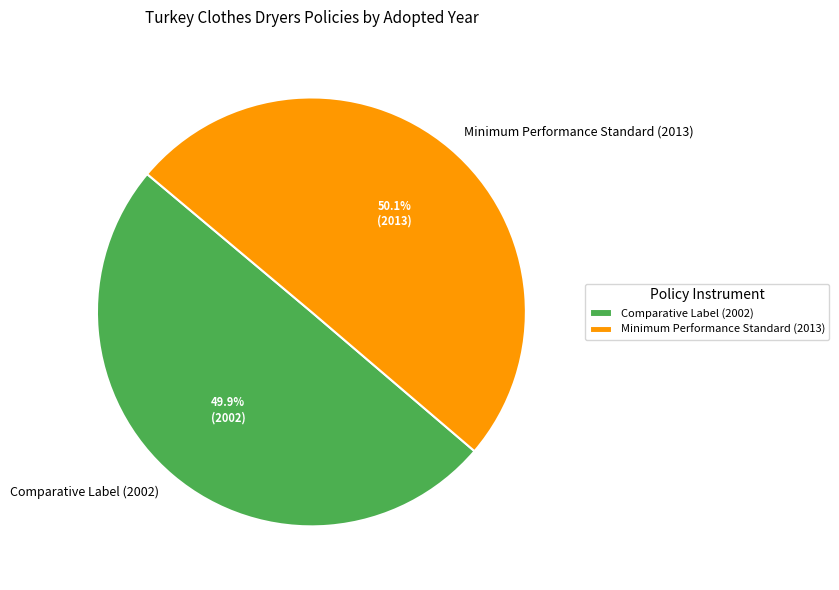

What percentage do Comparative Label (2002) and Minimum Performance Standard (2013) together represent?

100.0%